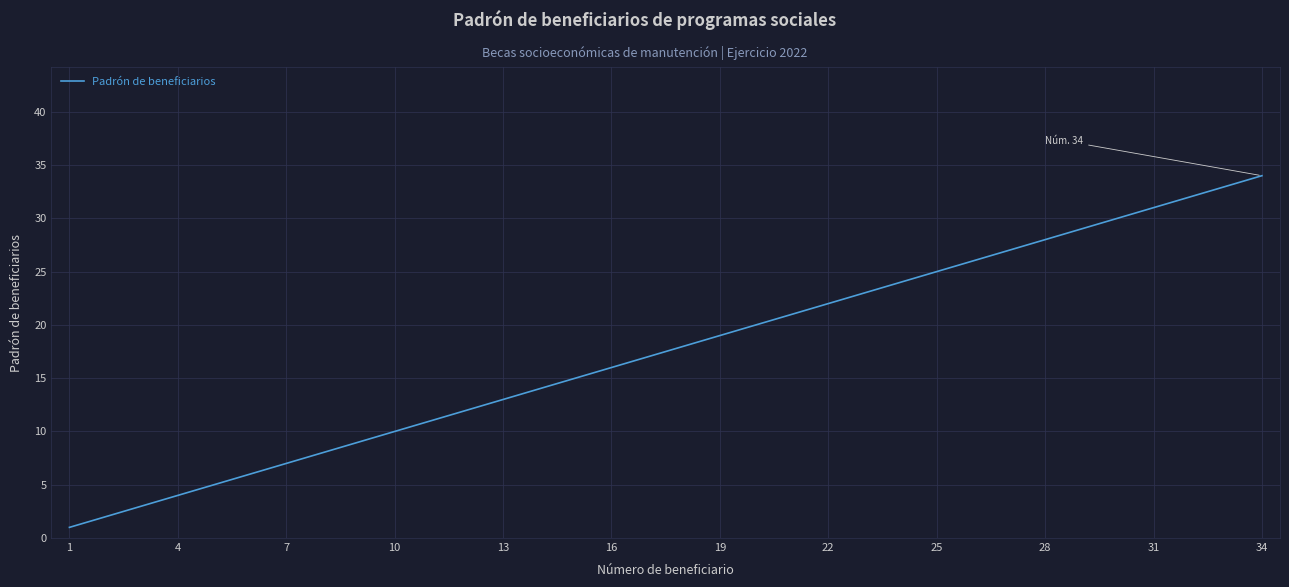

What is the sum of all values?

595